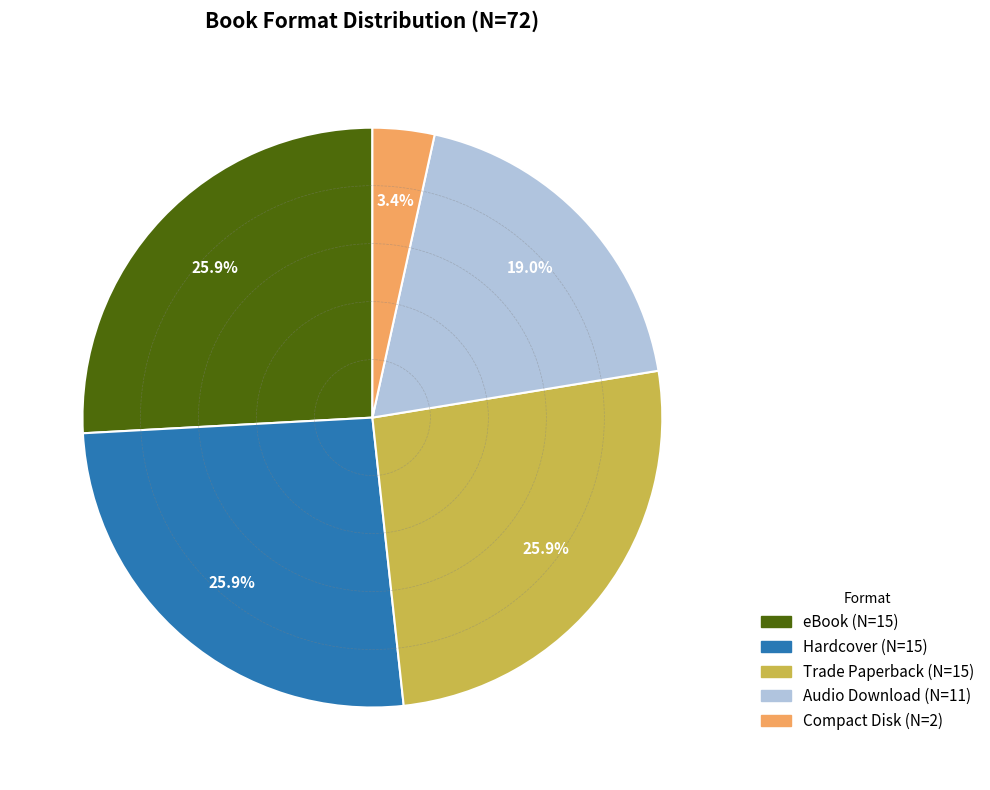

To the nearest percent, what is the difference between the largest and smallest slice percentages?

22%